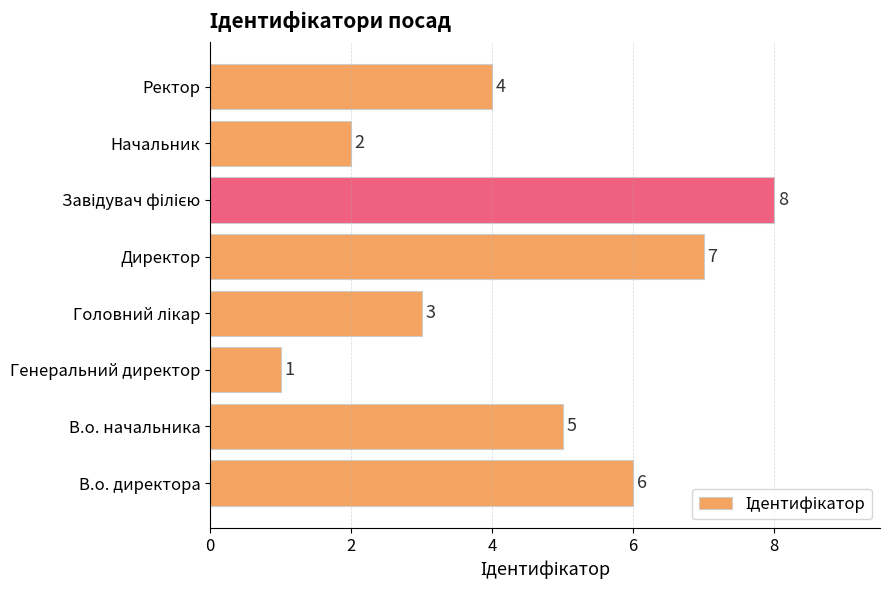

Which has a higher value, В.о. начальника or В.о. директора?

В.о. директора